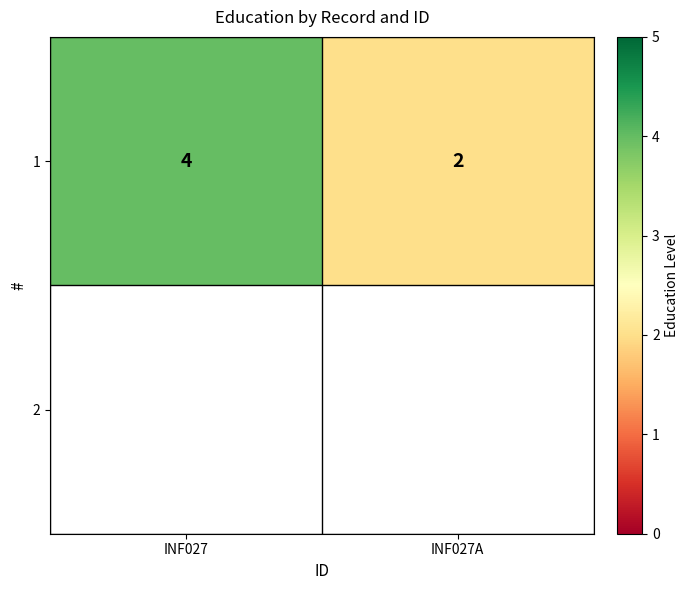

What is the difference between the maximum and minimum values?

2